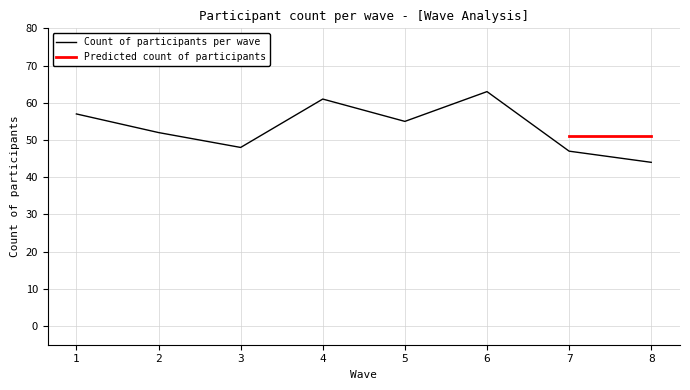

At which label does the data first exceed 55?

1